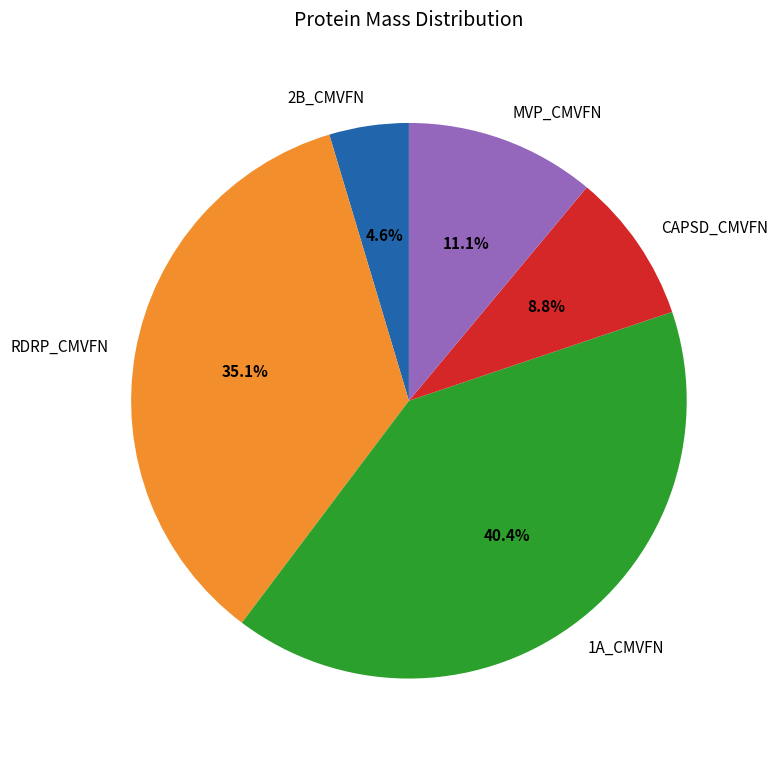

Which category has the smallest portion of the pie?

2B_CMVFN